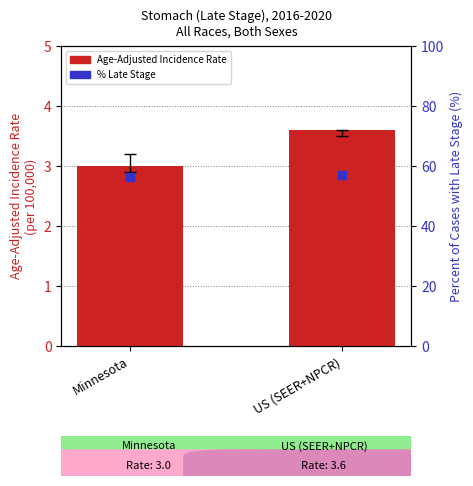

Is the value of Age-Adjusted Incidence Rate at Minnesota greater than the value of Percent of Cases with Late Stage at Minnesota?

No